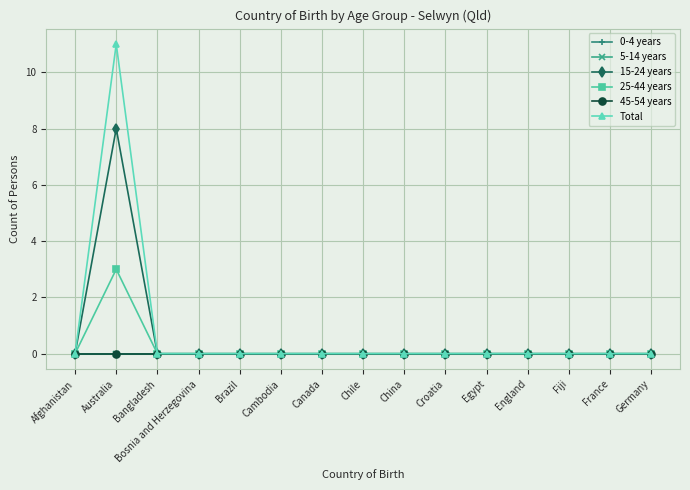

The value of Total at Chile is -7. True or false?

False